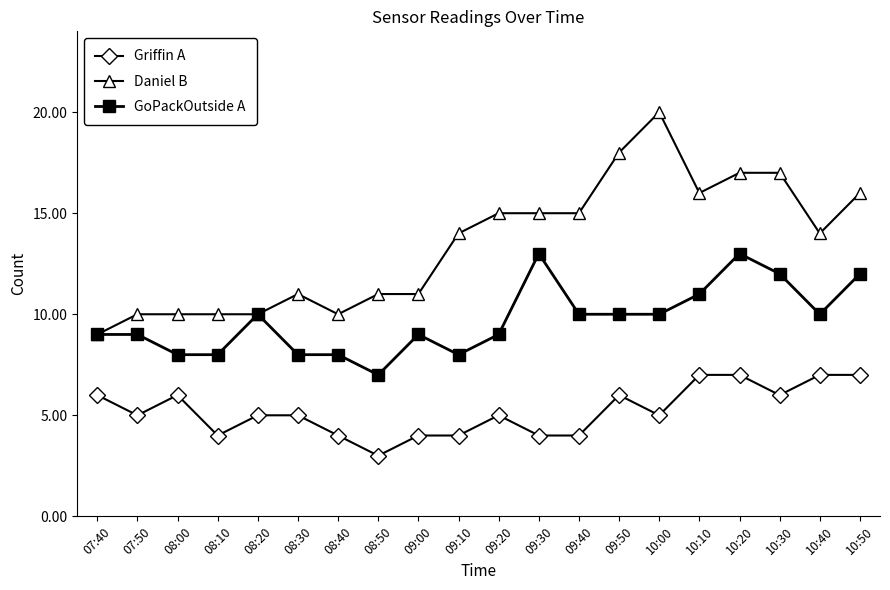

List the series in order of their overall mean, lowest first.

Griffin A, GoPackOutside A, Daniel B